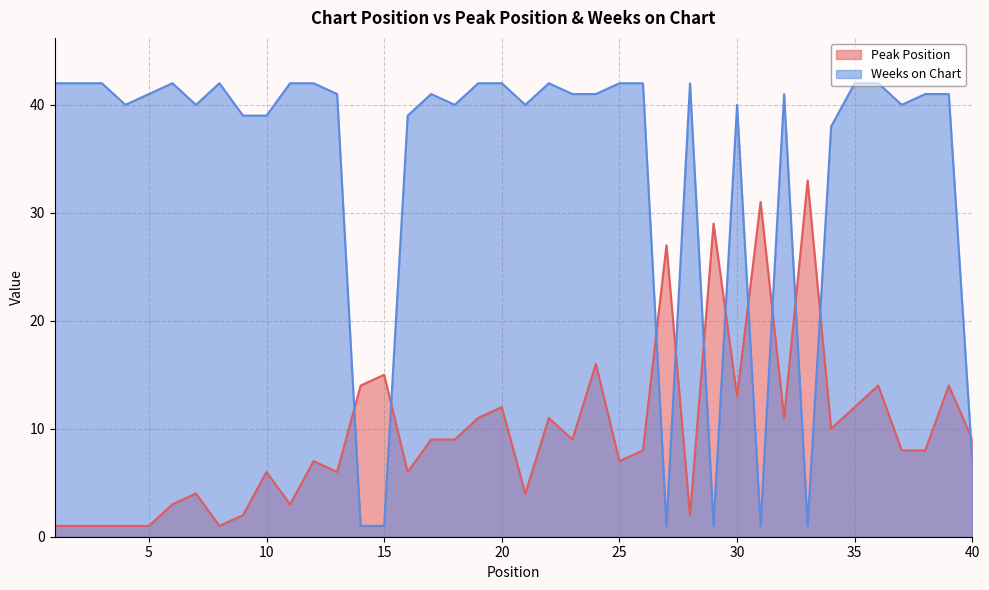

Where do Peak Position and Weeks on Chart first cross each other?

13 and 14